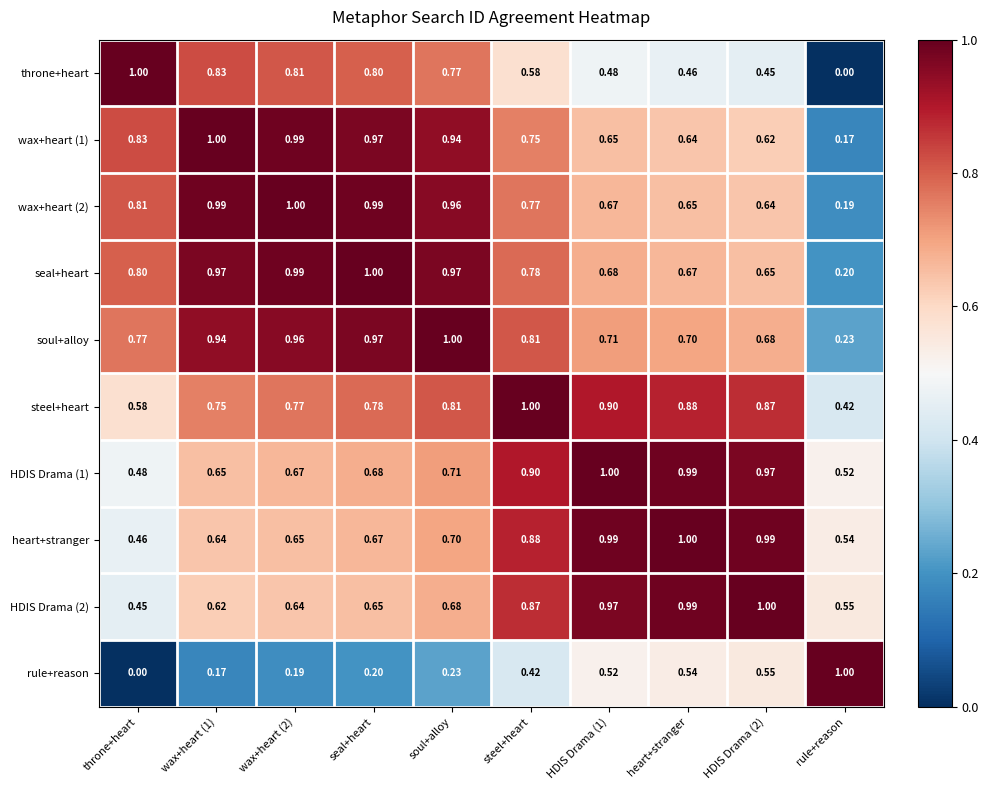

Where is soul+alloy nearest to the value 0?

rule+reason